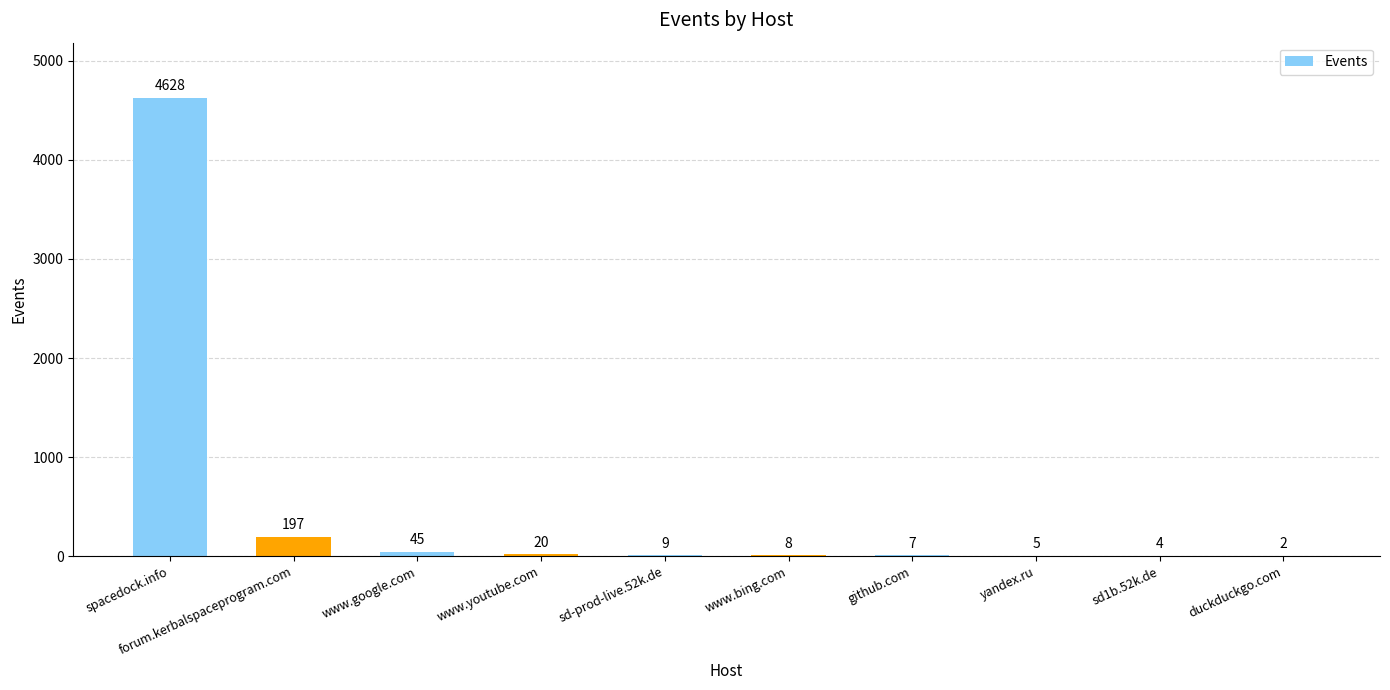

What is the sum of the values at www.youtube.com and www.google.com?

65